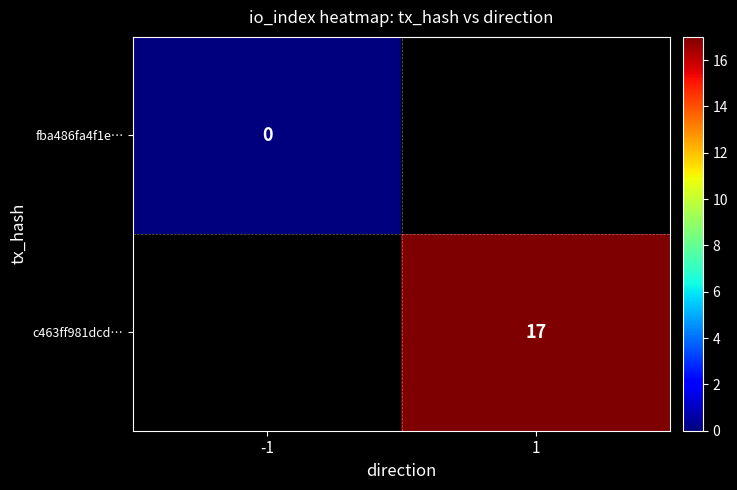

The value of c463ff981dcd… at 1 is 17. True or false?

True